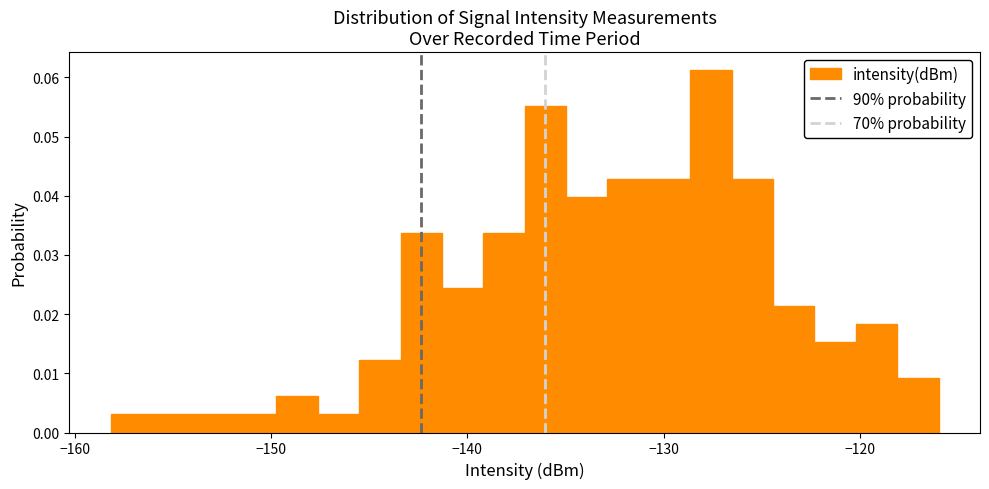

Read against the x-axis, roughly where is the centre of the tallest bar?

-128